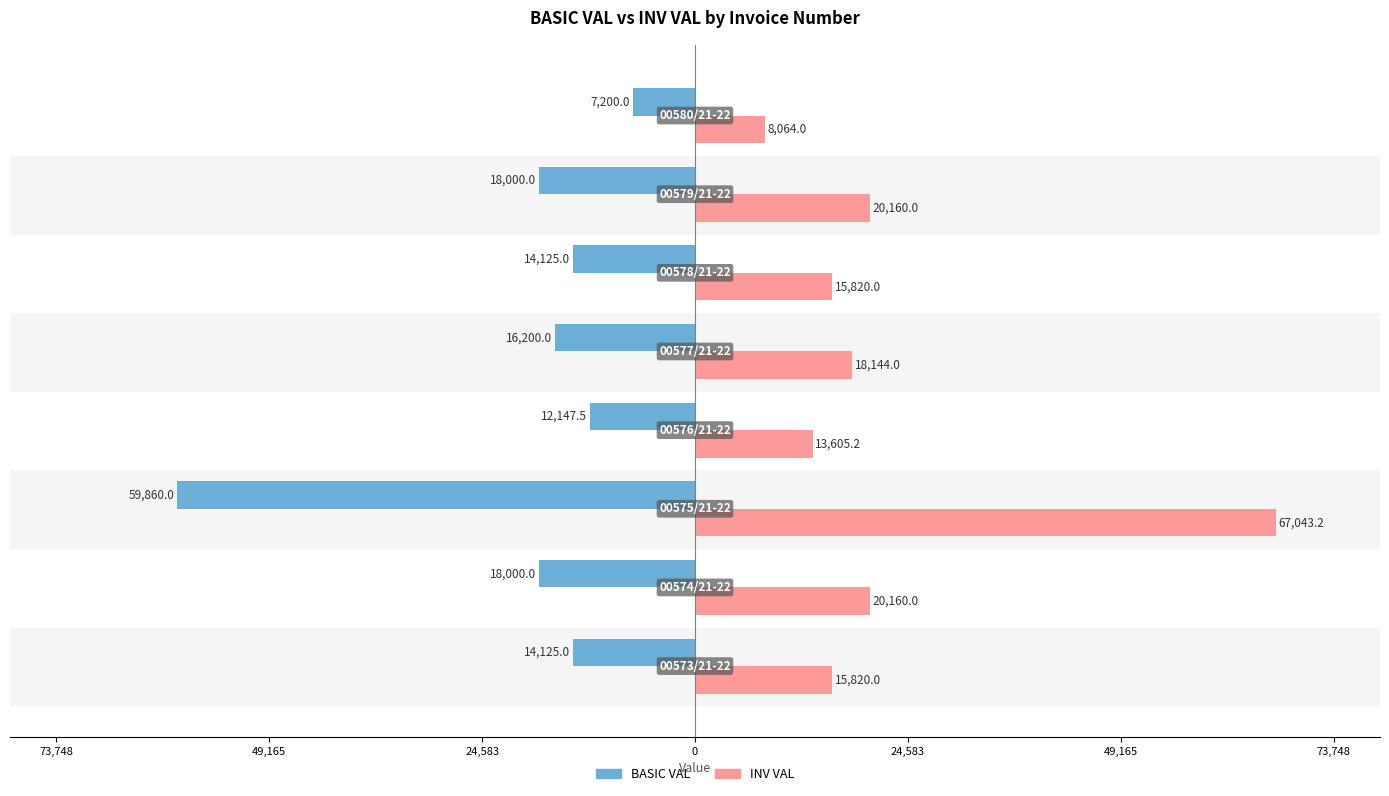

What are all the series names shown in the legend?

BASIC VAL, INV VAL